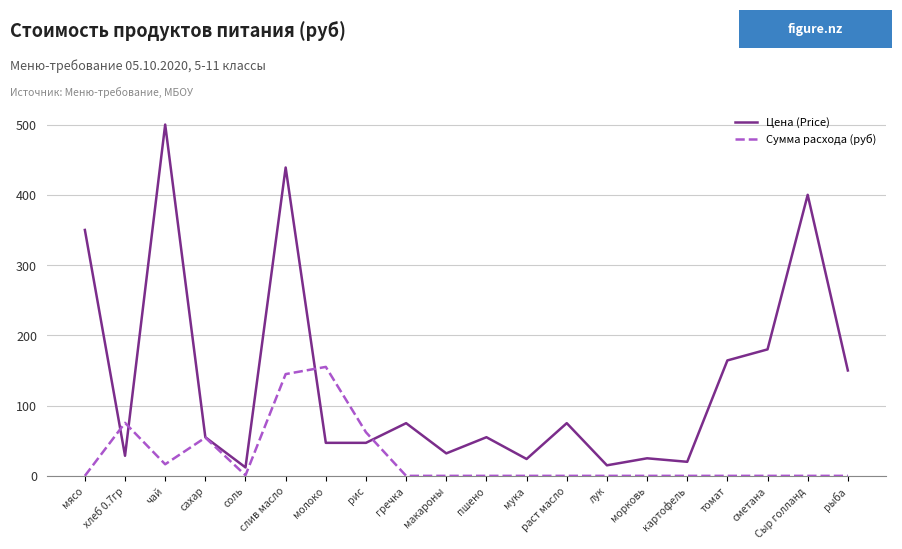

What is the sum of all Сумма расхода (руб) values?

509.1